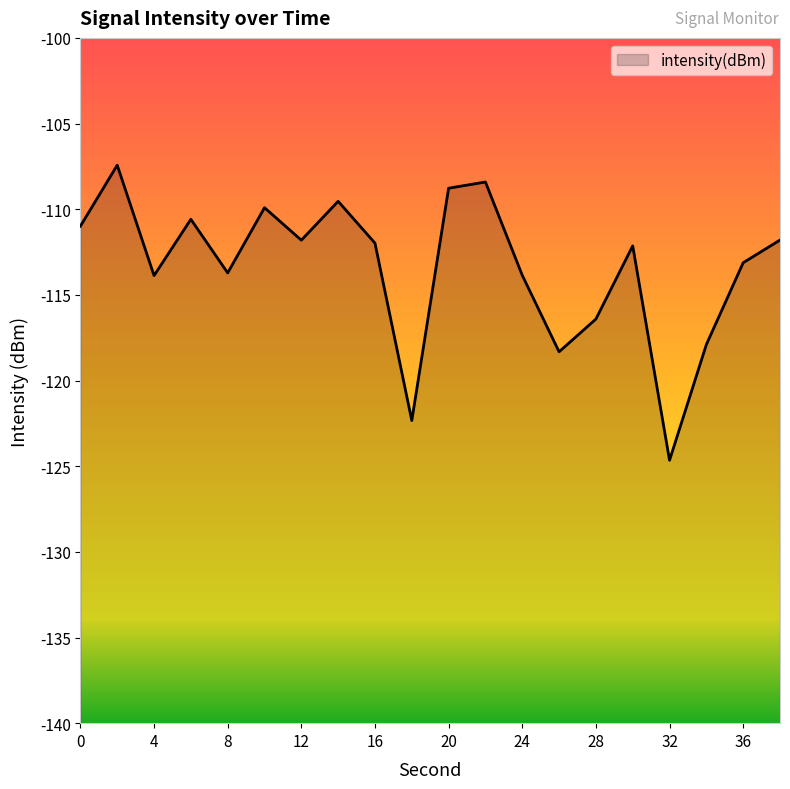

The chart shows a value of -108.8 at 20. True or false?

True